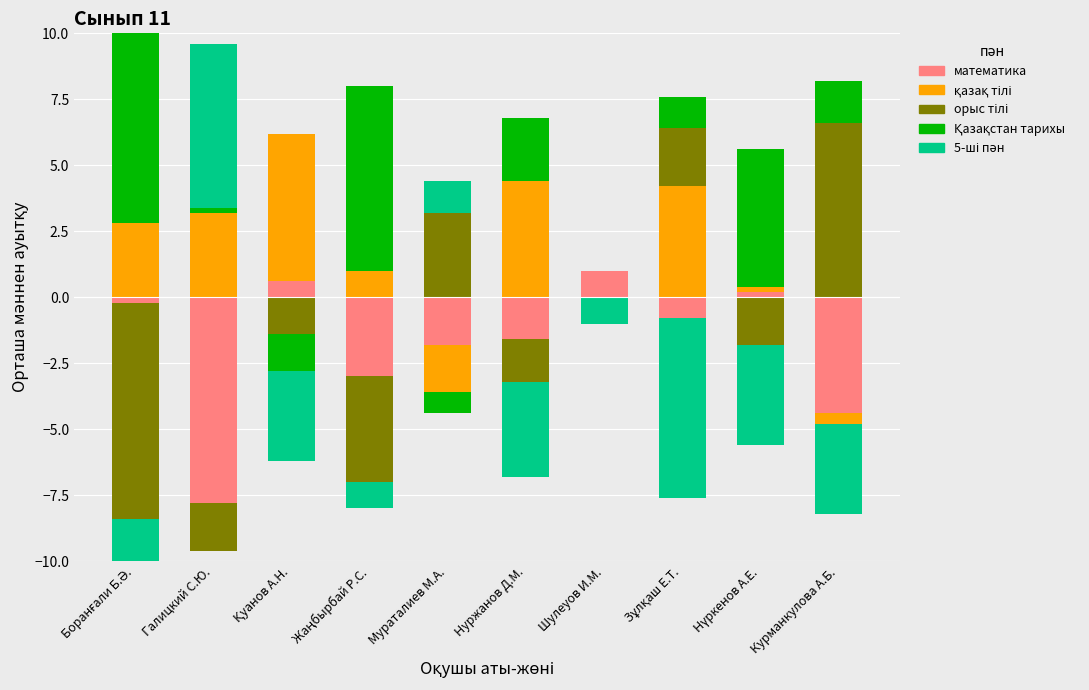

The value of 5-ші пән at Галицкий С.Ю. is 4.2. True or false?

False